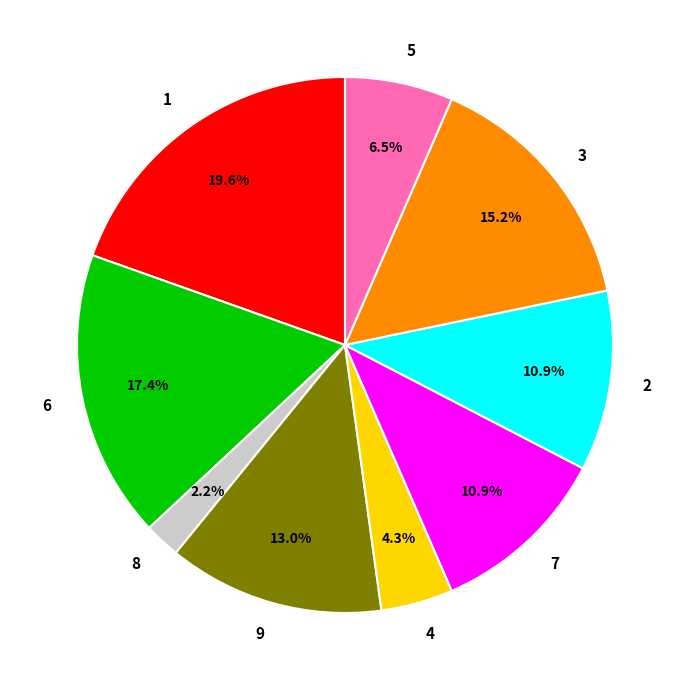

The 2 slice represents 18% of the pie. True or false?

False